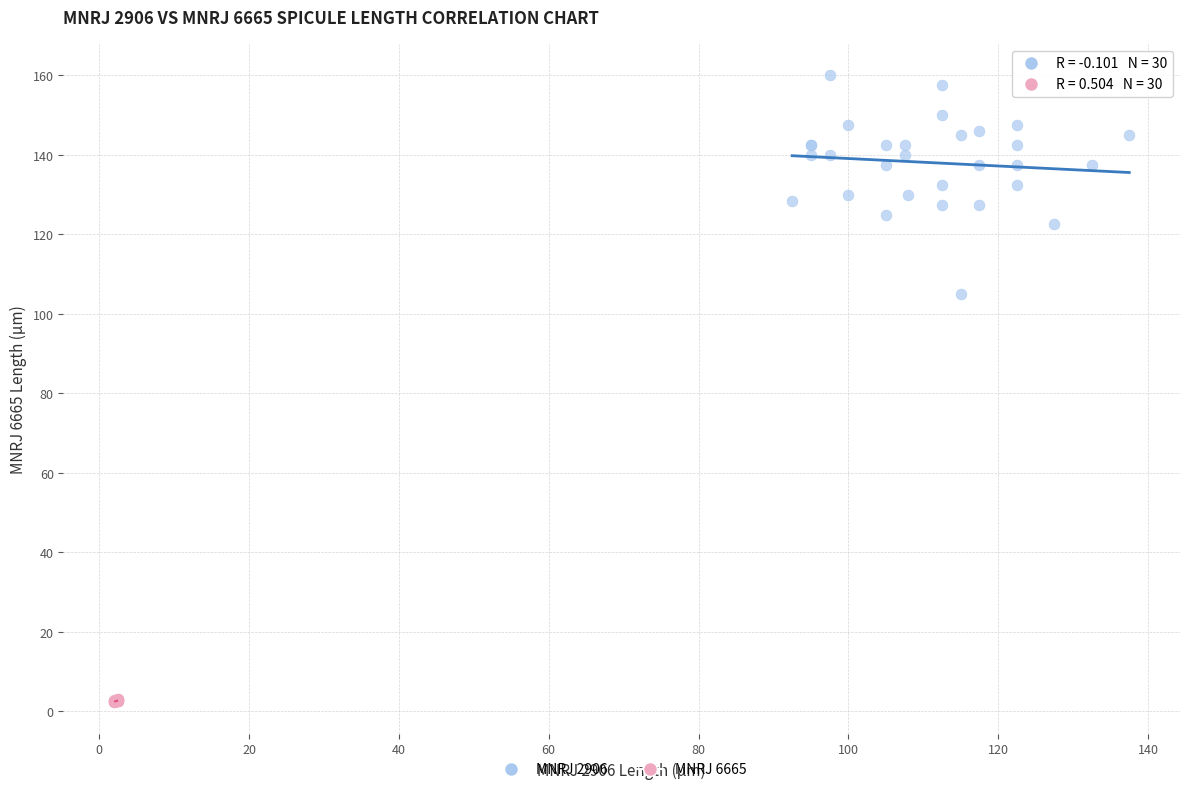

Which series has the widest spread of Y values?

MNRJ 2906